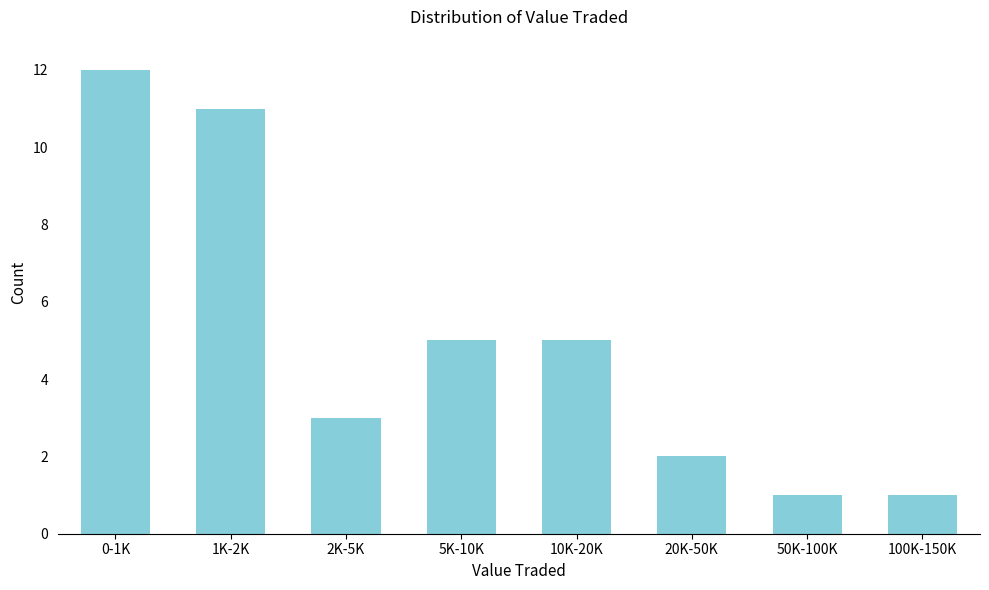

Reading left to right, list all the values displayed in this chart.

12	11	3	5	5	2	1	1